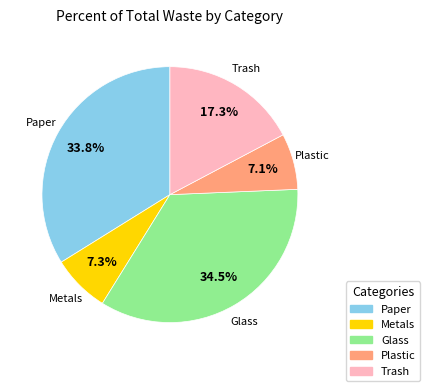

How many slices are in this pie chart?

5